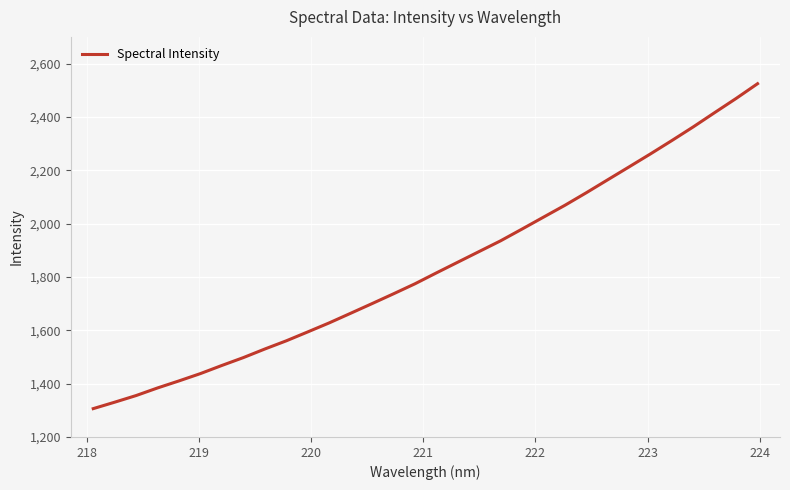

What is the greatest value displayed?

2524.5